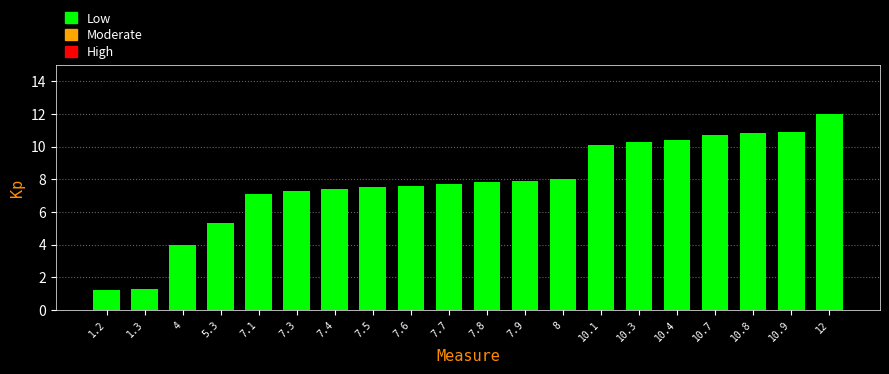

Reading left to right, list all the values displayed in this chart.

1.2	1.3	4.0	5.3	7.1	7.3	7.4	7.5	7.6	7.7	7.8	7.9	8.0	10.1	10.3	10.4	10.7	10.8	10.9	12.0